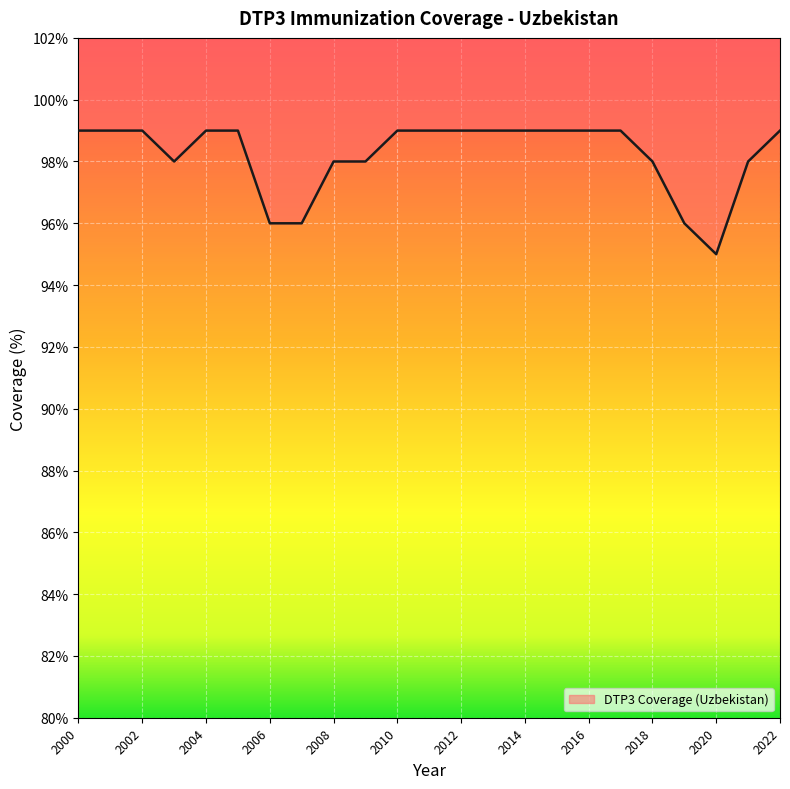

What is the difference between the maximum and minimum values?

4